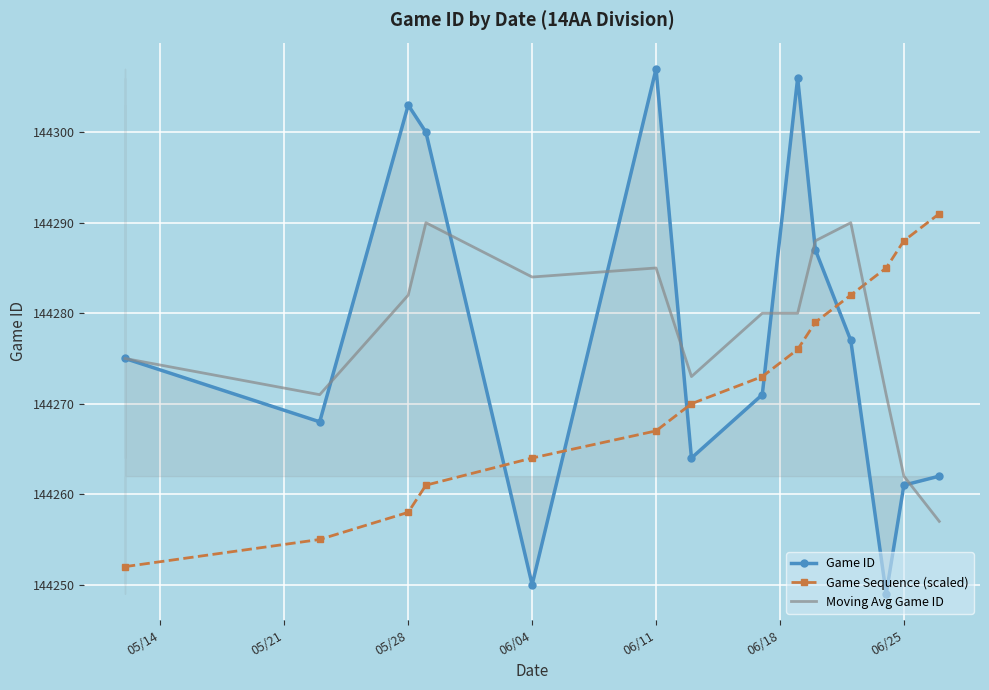

What are all the series names shown in the legend?

Game ID, Game Sequence (scaled), Moving Avg Game ID